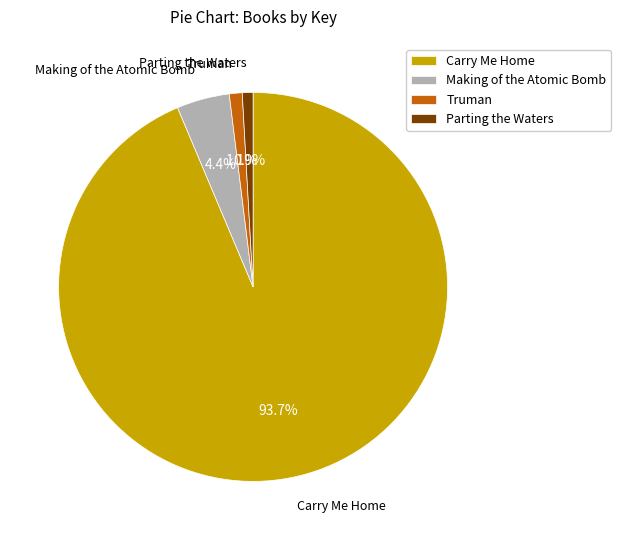

Which has a higher value, Truman or Making of the Atomic Bomb?

Making of the Atomic Bomb